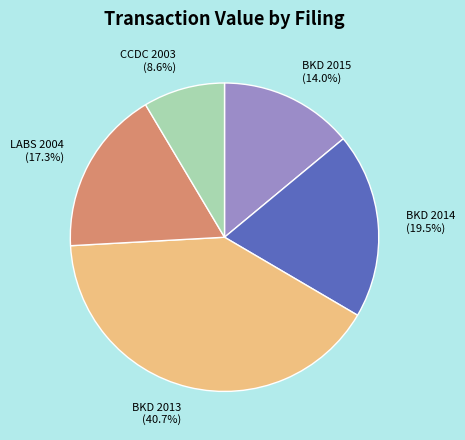

To the nearest percent, what is the difference between the largest and smallest slice percentages?

32%